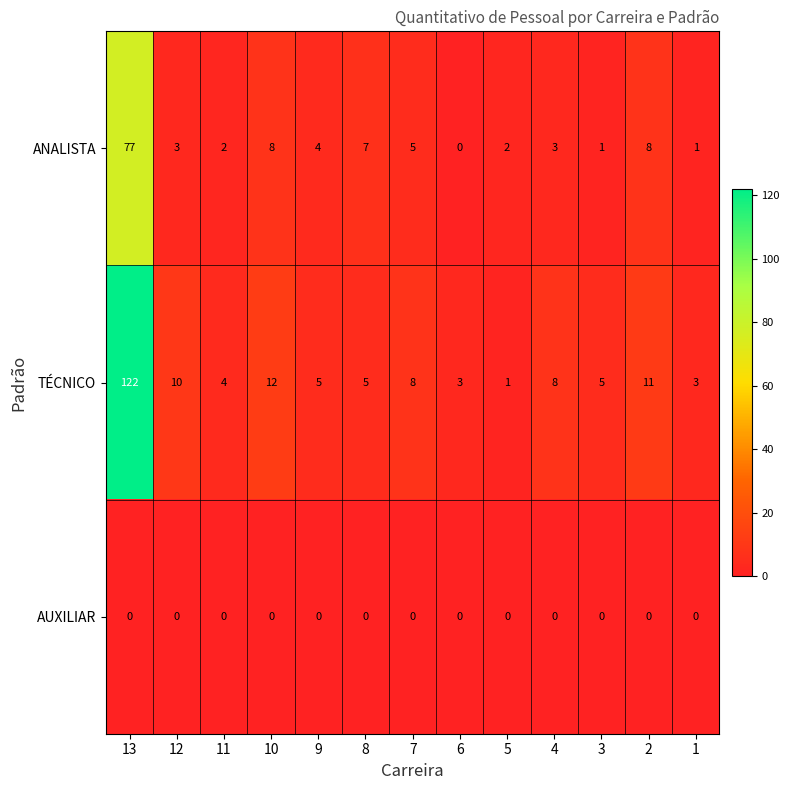

Rank the series by their maximum value, from lowest to highest.

AUXILIAR, ANALISTA, TÉCNICO